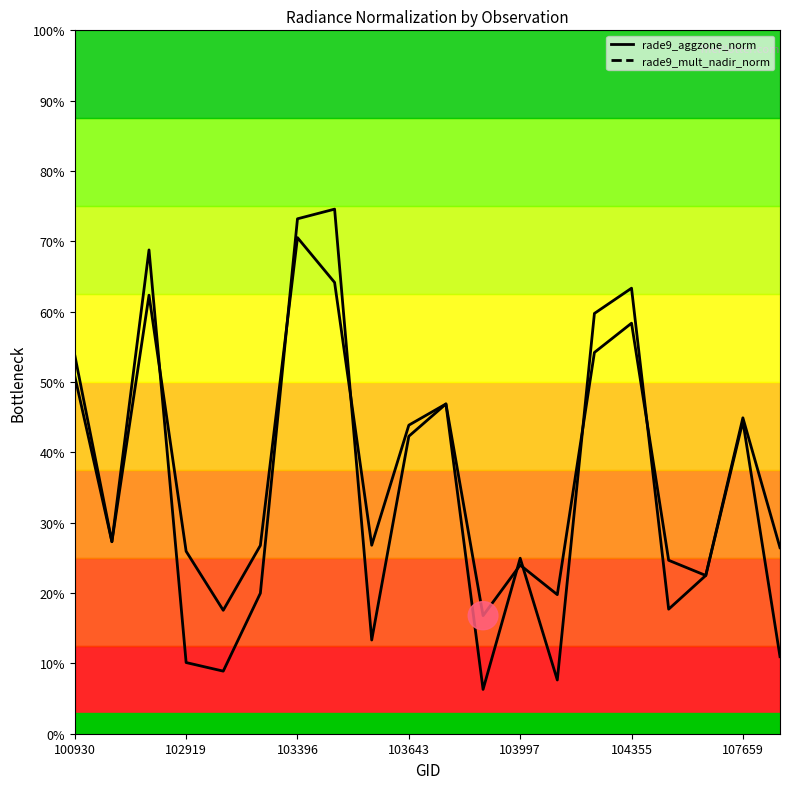

Which series has the largest total across all categories?

rade9_aggzone_norm